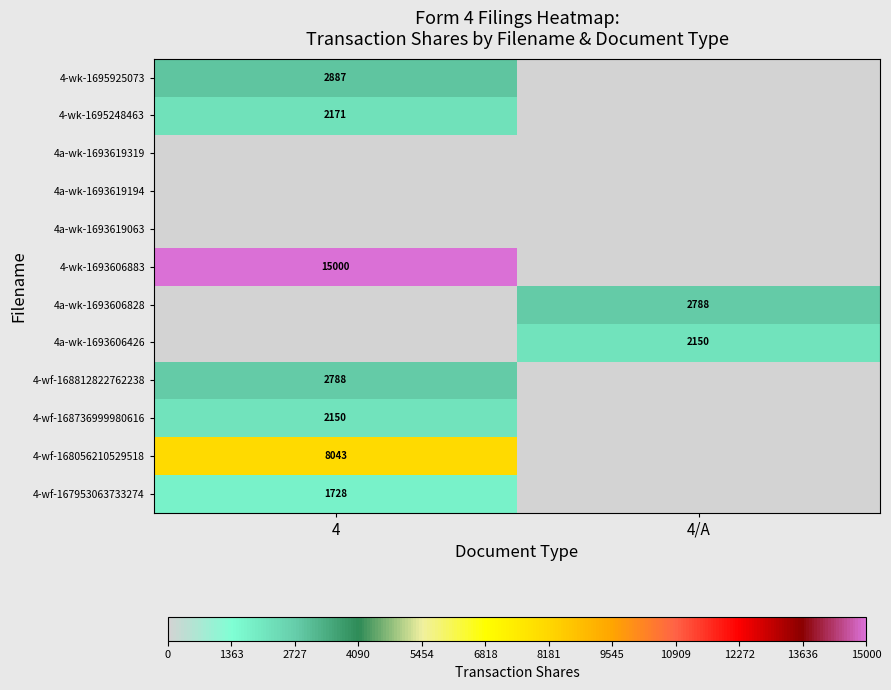

At which category is the sum across all series the highest?

4